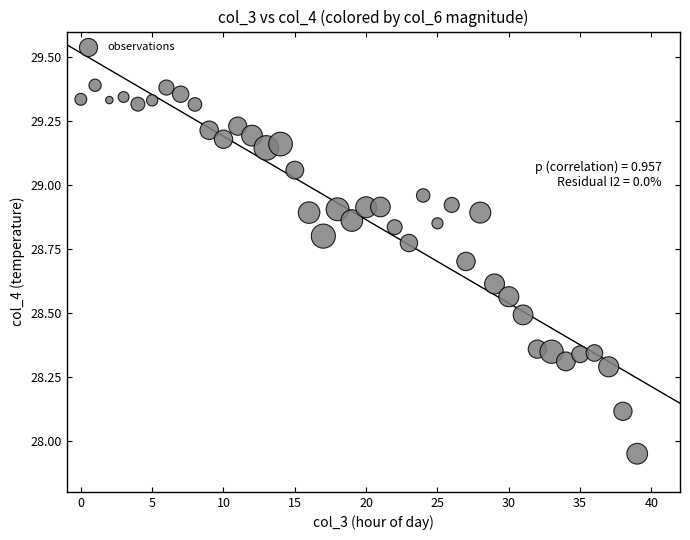

What is the range of Y values (max minus min)?

1.4